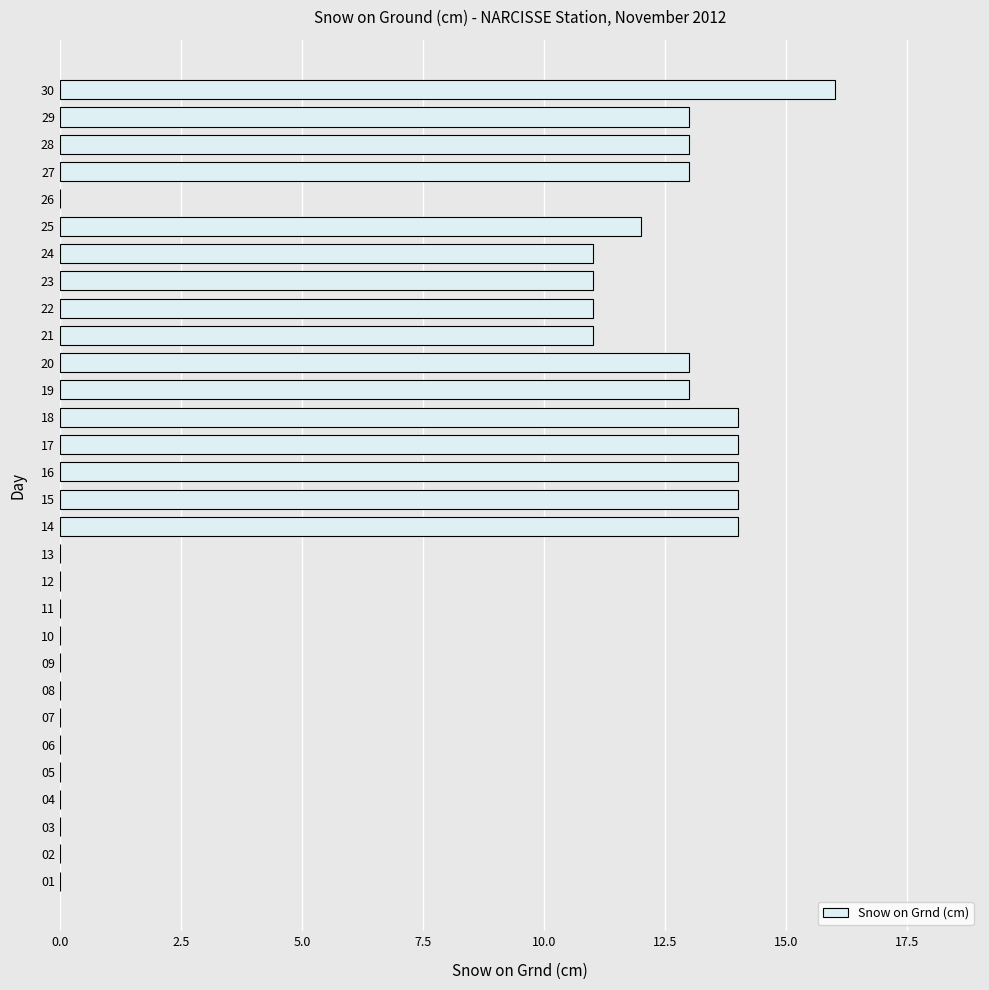

What is the change in value from 01 to 15?

+14